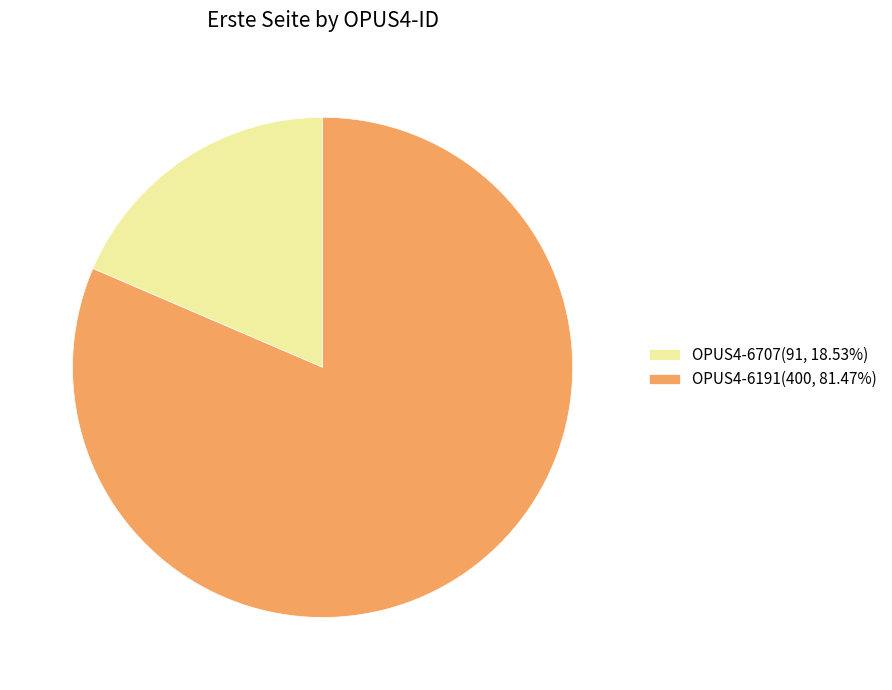

Which has a higher value, OPUS4-6191 or OPUS4-6707?

OPUS4-6191